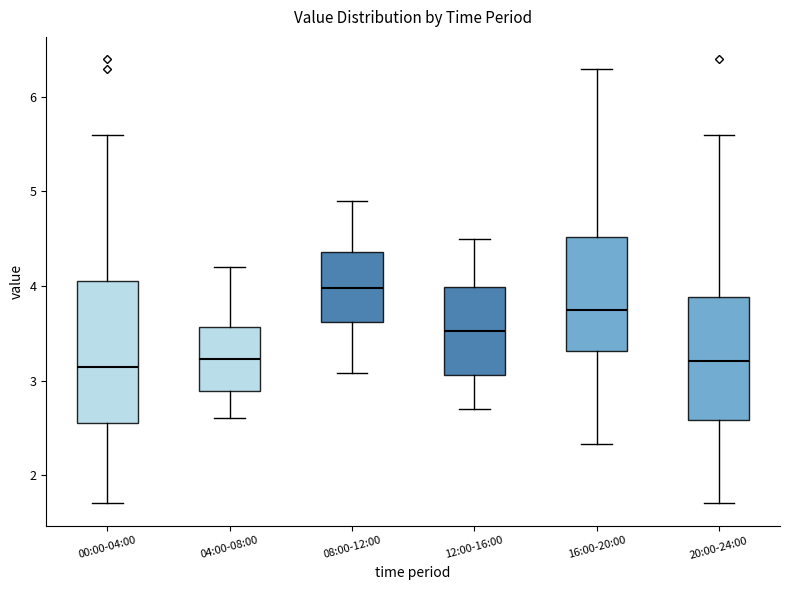

Comparing the boxes themselves (not the whiskers), which one is the tallest?

00:00-04:00